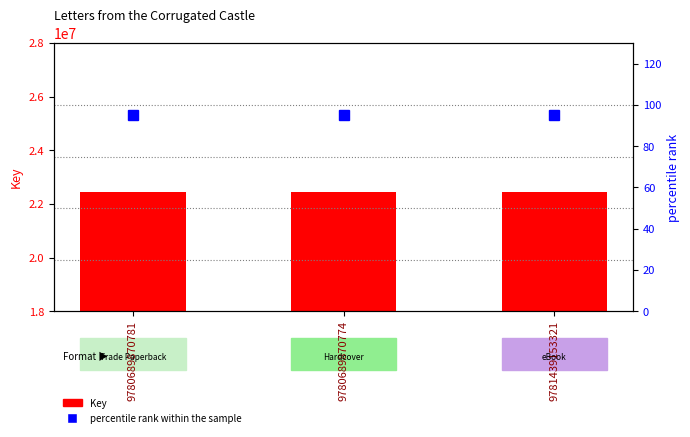

Where is Key nearest to the value 22441634?

9780689870781